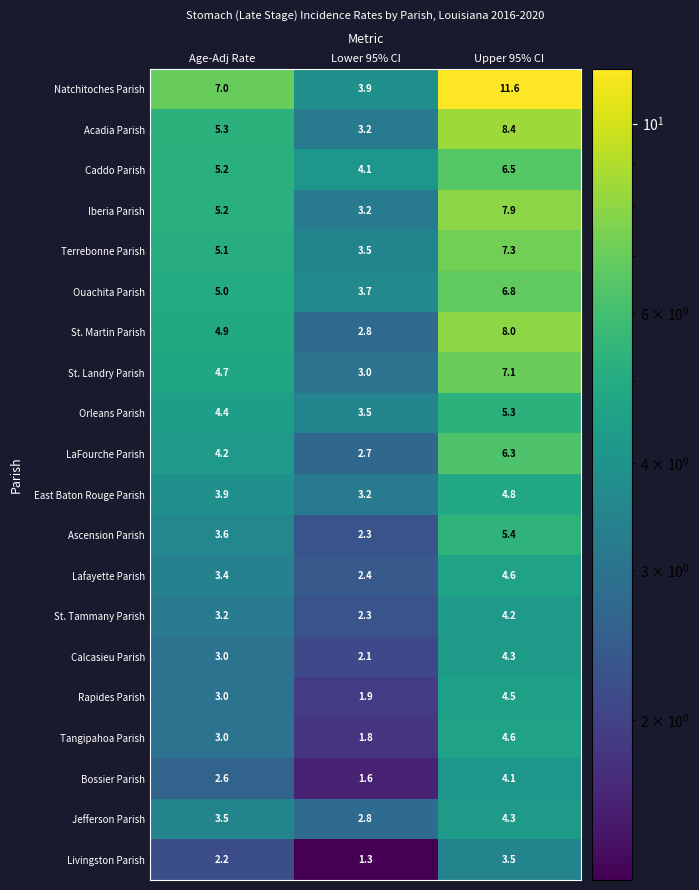

Read the Iberia Parish value at Lower 95% CI.

3.2